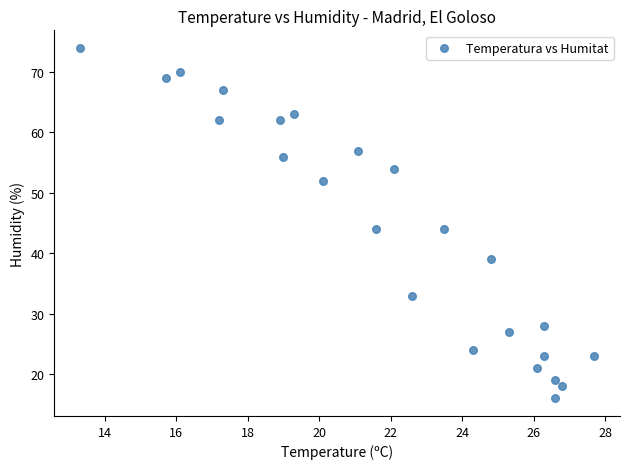

What is the range of Y values (max minus min)?

58